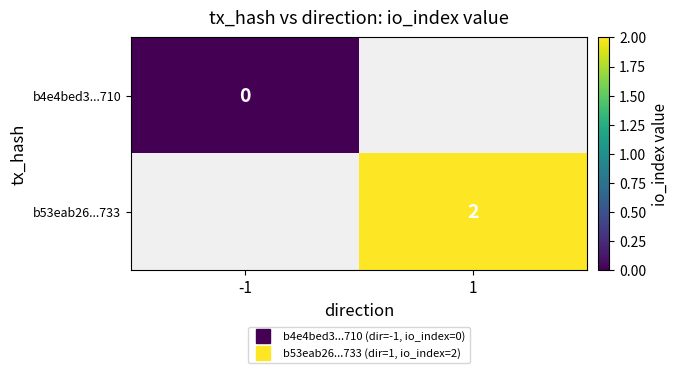

Rank the categories by b53eab26...733 value from highest to lowest.

-1, 1